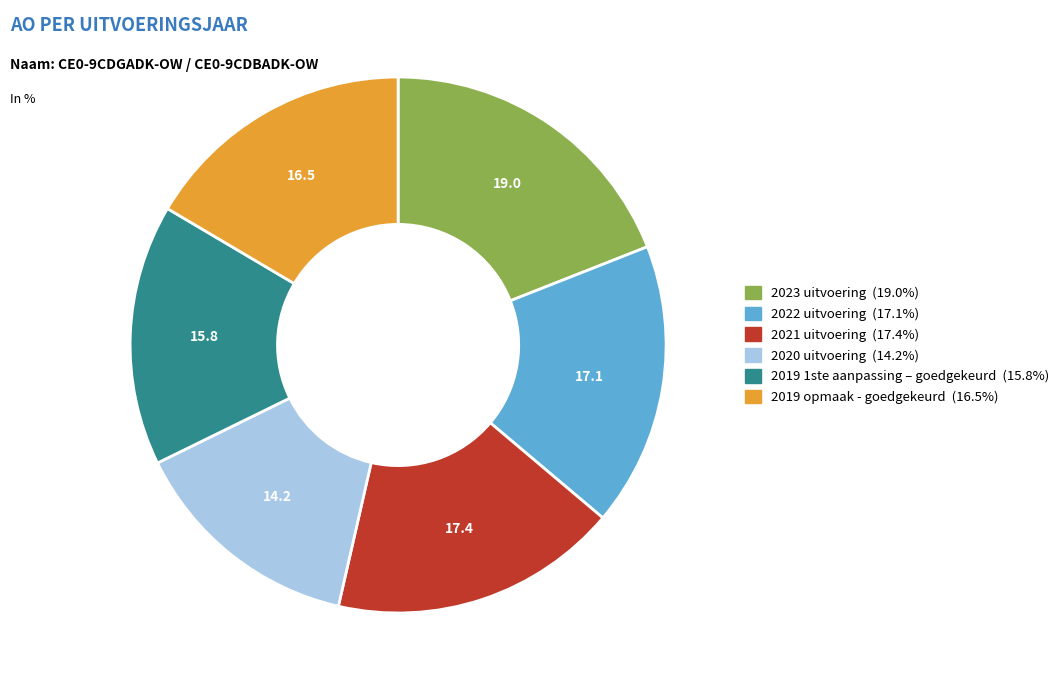

Which slice is the largest?

2023 uitvoering